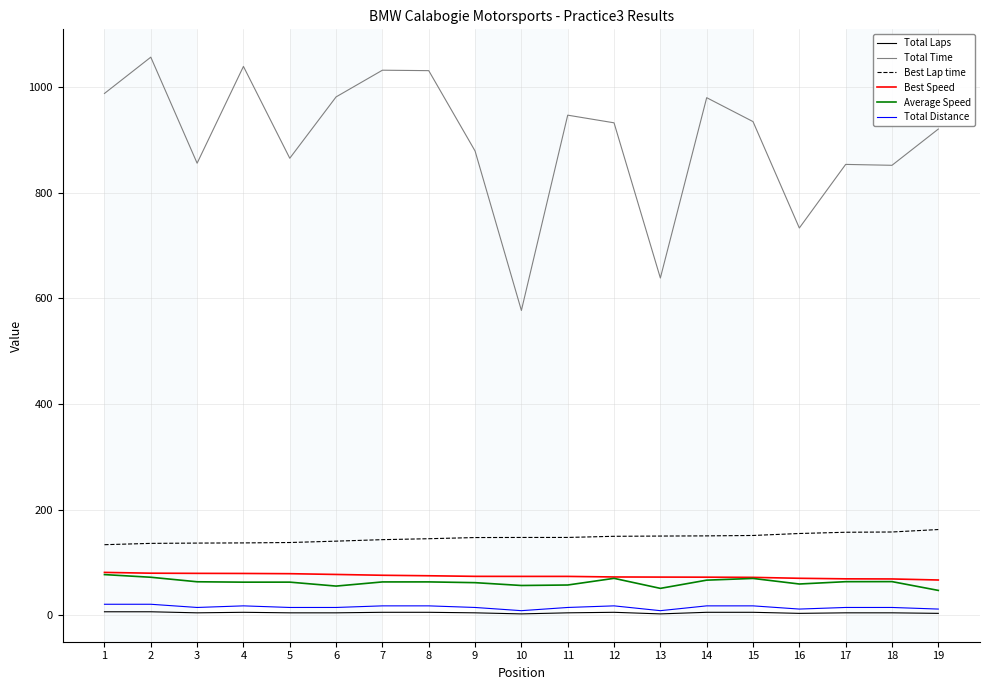

Which series has the widest spread of values?

Total Time